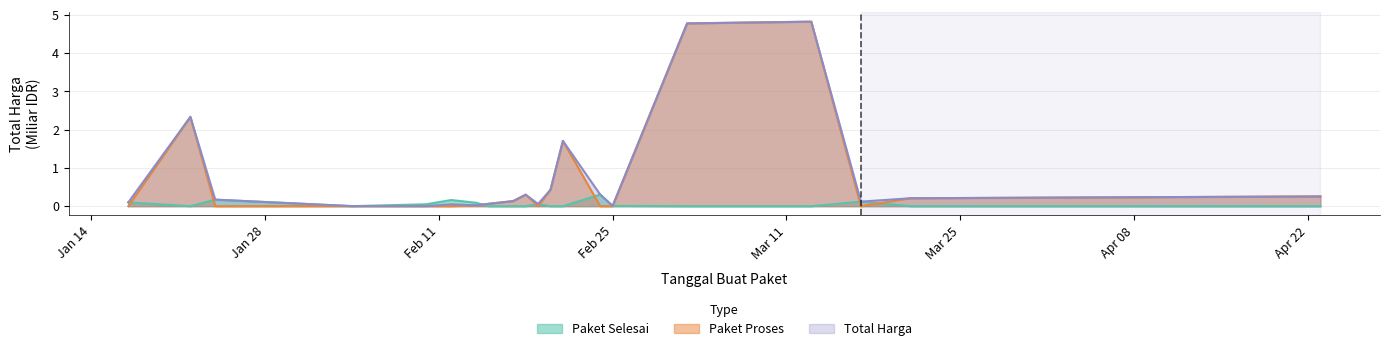

Which series has the widest spread of values?

Paket Proses